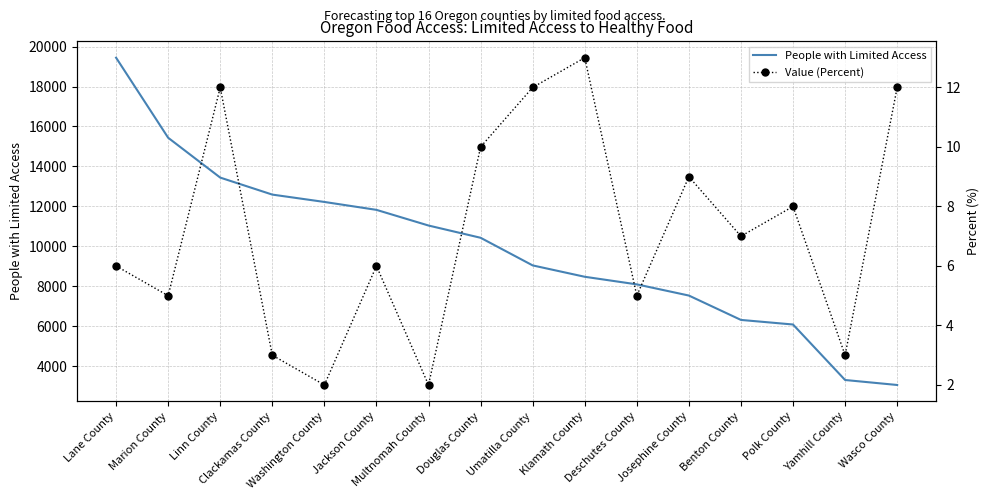

Which series changed the most between Klamath County and Benton County?

People with Limited Access